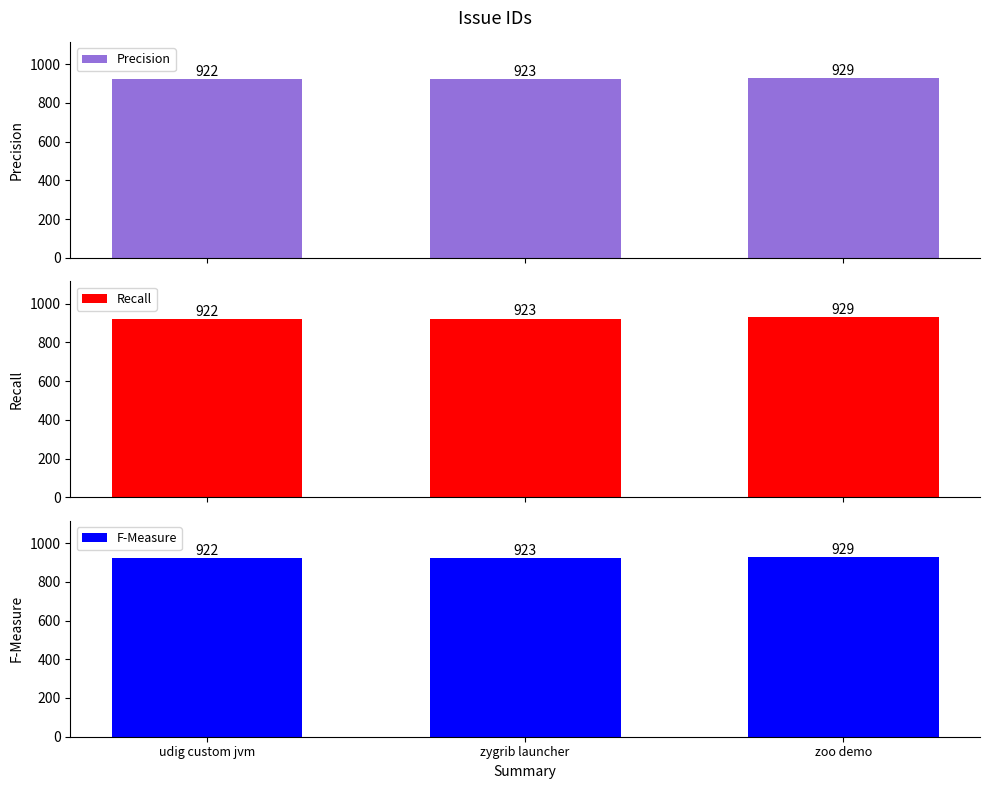

How many Precision values are between 922 and 929?

3